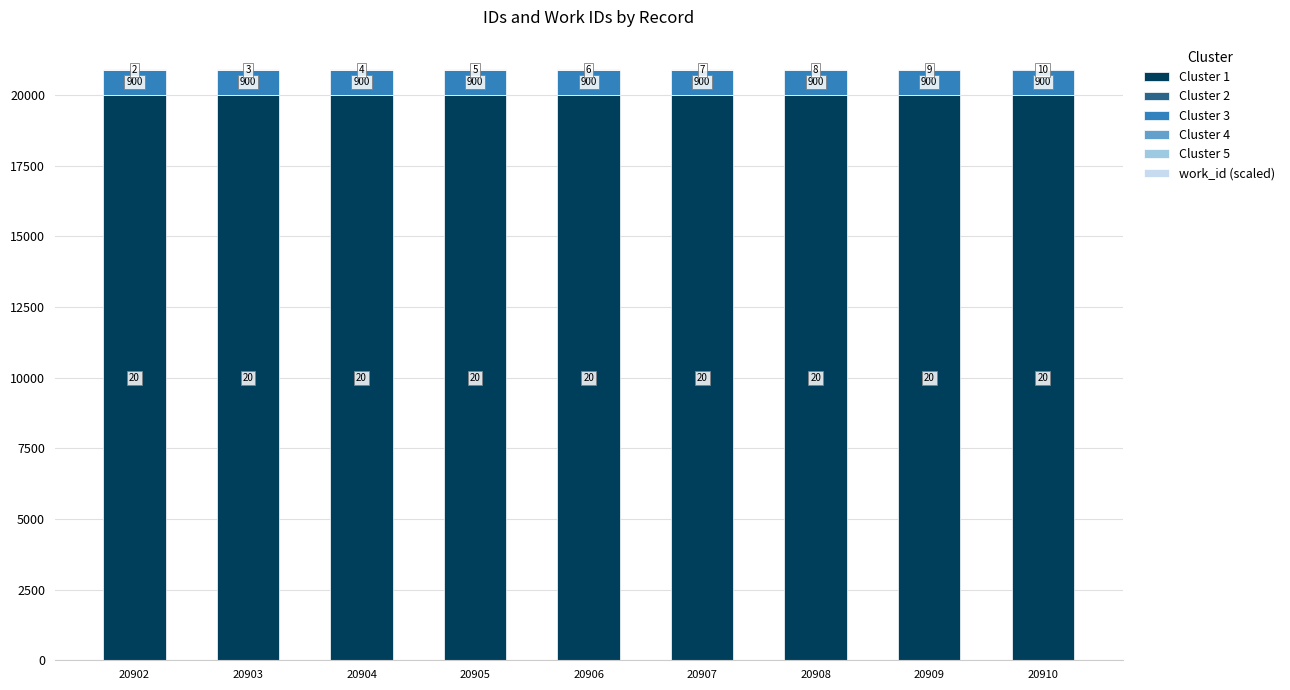

The value of Cluster 1 at 20907 is 20000.0. True or false?

True